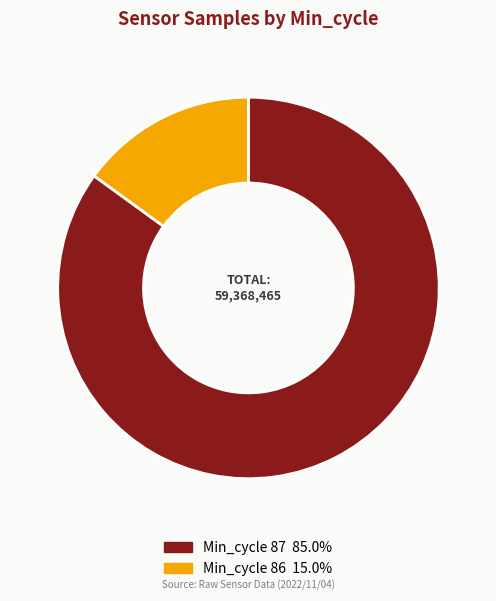

Is there any slice that represents more than half of the pie?

Yes